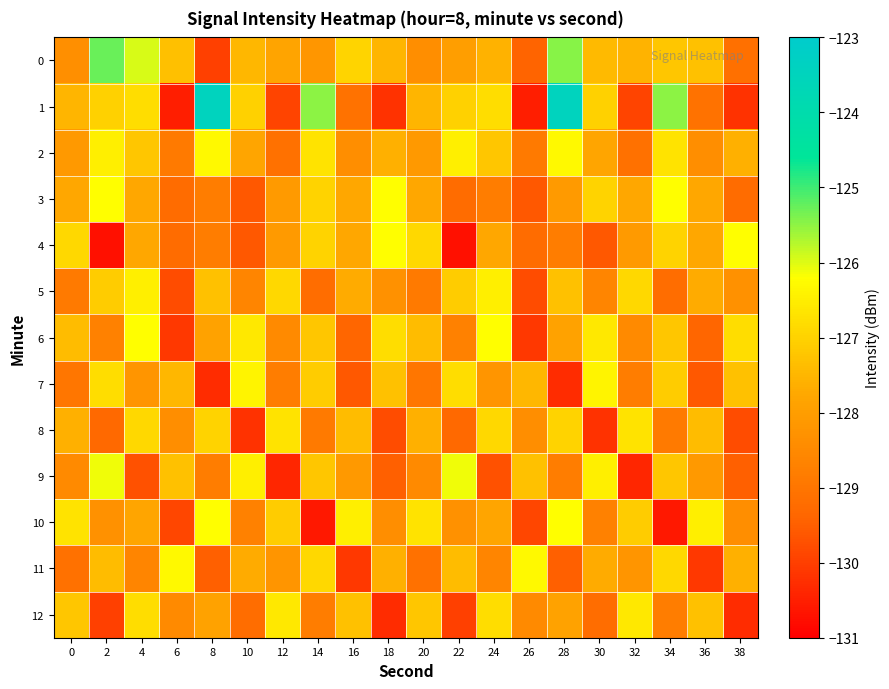

Rank the series by their maximum value, from lowest to highest.

8, 12, 5, 7, 2, 11, 6, 10, 3, 4, 9, 0, 1